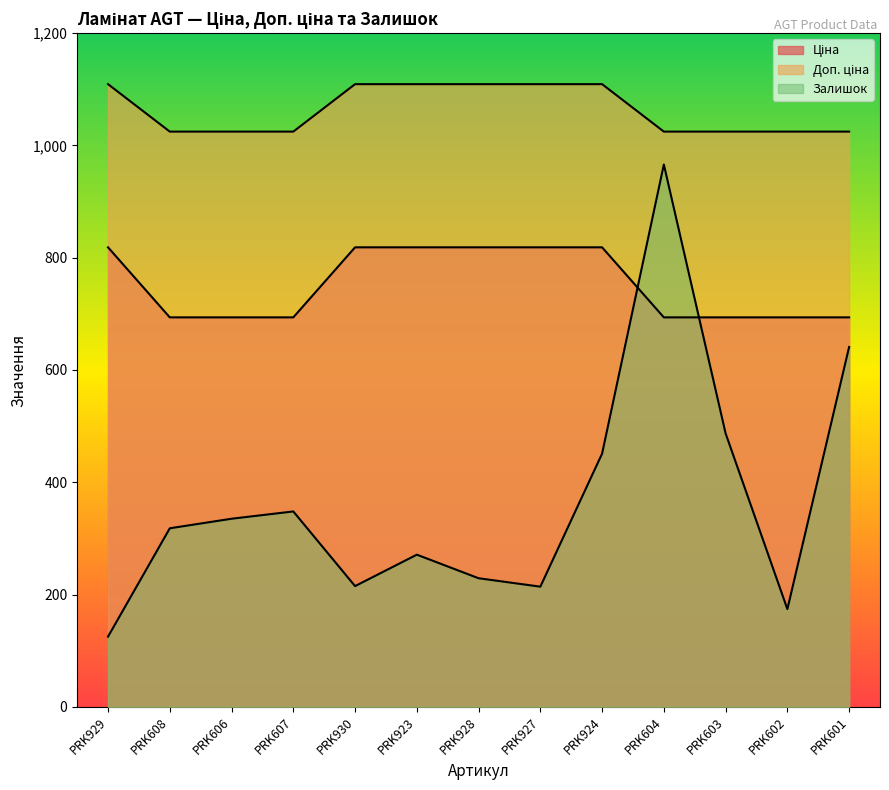

Is it true that Залишок equals 125.0 at PRK929?

True